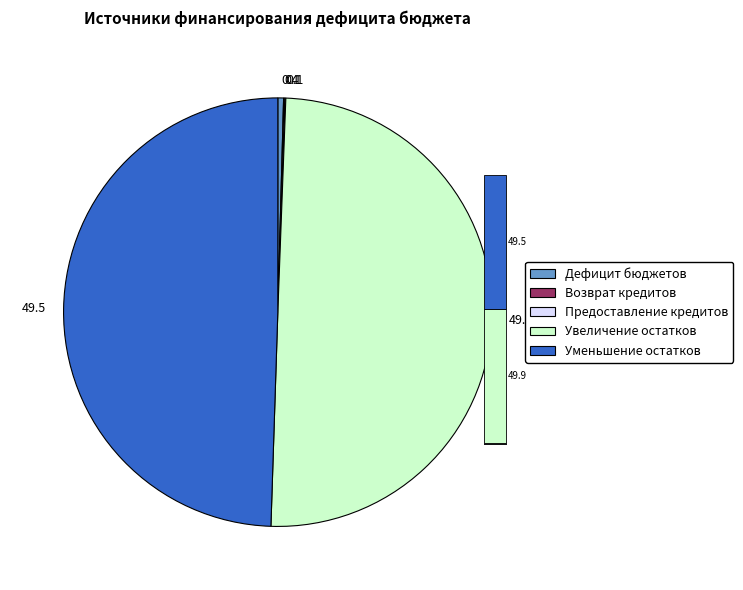

To the nearest percent, what is the average slice percentage?

20%